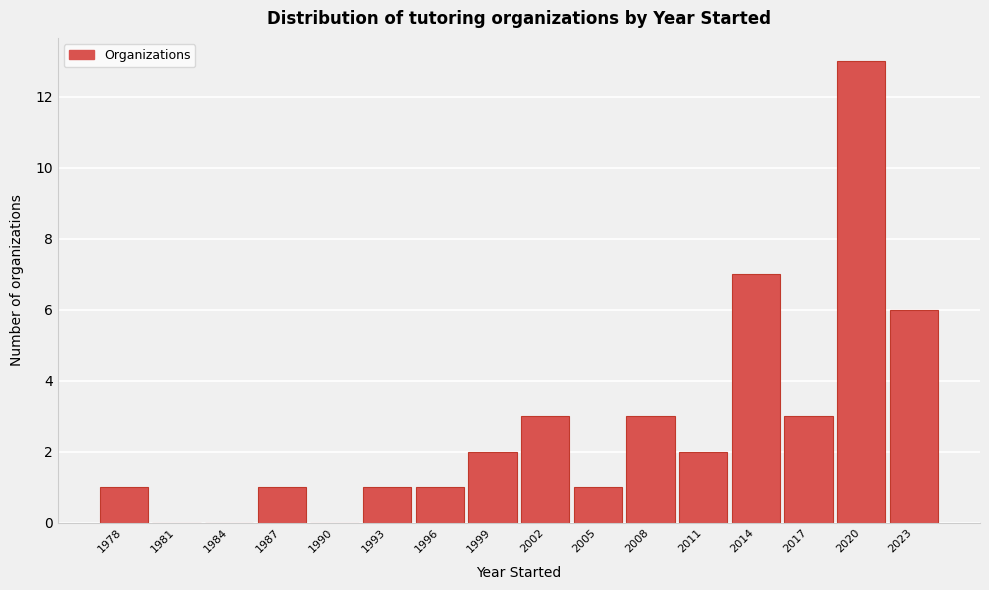

Reading left to right, list every bar in this chart as the range it spans on the x-axis followed by its height. The values are not printed on the chart, so give them approximately, as read against the axis.

1976.5 to 1979.5: 1
1979.5 to 1982.5: 0
1982.5 to 1985.5: 0
1985.5 to 1988.5: 1
1988.5 to 1991.5: 0
1991.5 to 1994.5: 1
1994.5 to 1997.5: 1
1997.5 to 2000.5: 2
2000.5 to 2003.5: 3
2003.5 to 2006.5: 1
2006.5 to 2009.5: 3
2009.5 to 2012.5: 2
2012.5 to 2015.5: 7
2015.5 to 2018.5: 3
2018.5 to 2021.5: 13
2021.5 to 2024.5: 6